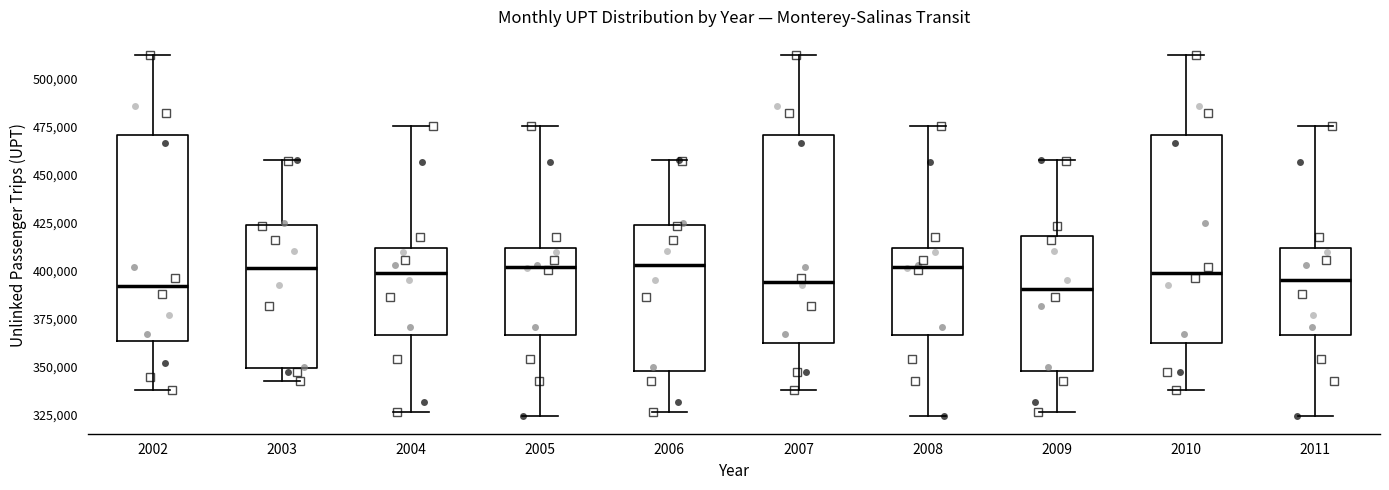

Reading left to right, read every box against the y-axis: the position of its median line, the range the box covers, and the ends of its whiskers. The values are not printed on the chart, so give them approximately, as read against the axis.

2002: median 390000, box 365000 to 470000, whiskers 340000 to 510000
2003: median 400000, box 350000 to 425000, whiskers 345000 to 455000
2004: median 400000, box 365000 to 410000, whiskers 325000 to 475000
2005: median 400000, box 365000 to 410000, whiskers 325000 to 475000
2006: median 405000, box 350000 to 425000, whiskers 325000 to 455000
2007: median 395000, box 360000 to 470000, whiskers 340000 to 510000
2008: median 400000, box 365000 to 410000, whiskers 325000 to 475000
2009: median 390000, box 350000 to 420000, whiskers 325000 to 455000
2010: median 400000, box 360000 to 470000, whiskers 340000 to 510000
2011: median 395000, box 365000 to 410000, whiskers 325000 to 475000